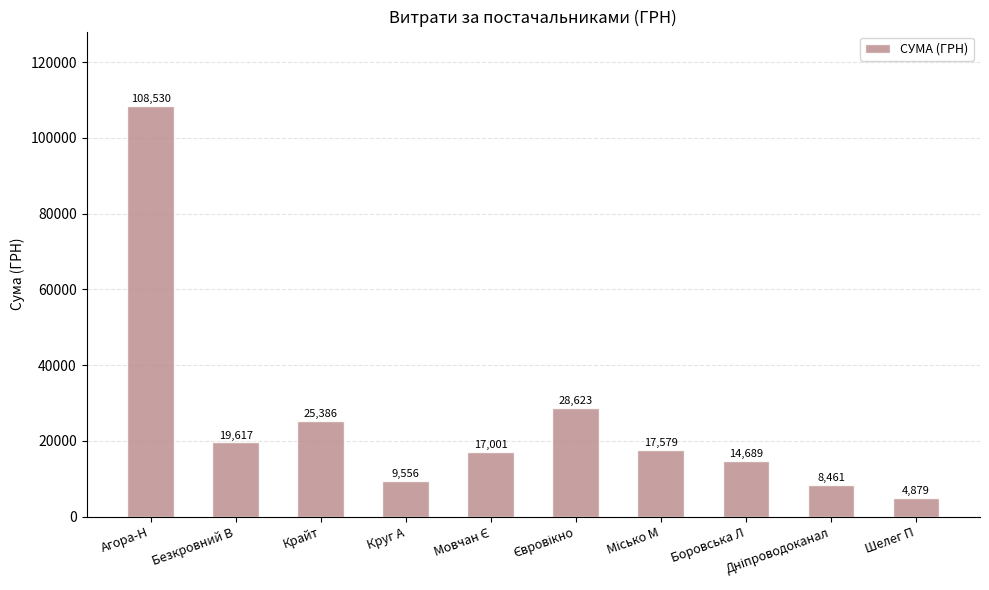

What is the difference between the second highest and minimum values?

23744.0